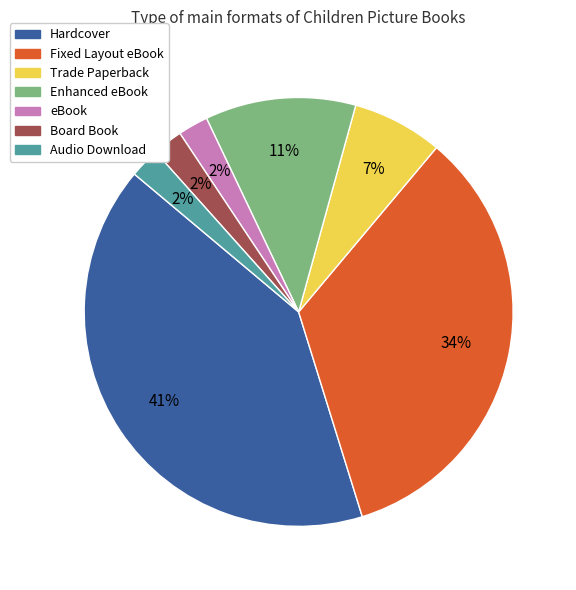

To the nearest percent, what percentage of the pie is Enhanced eBook?

11%